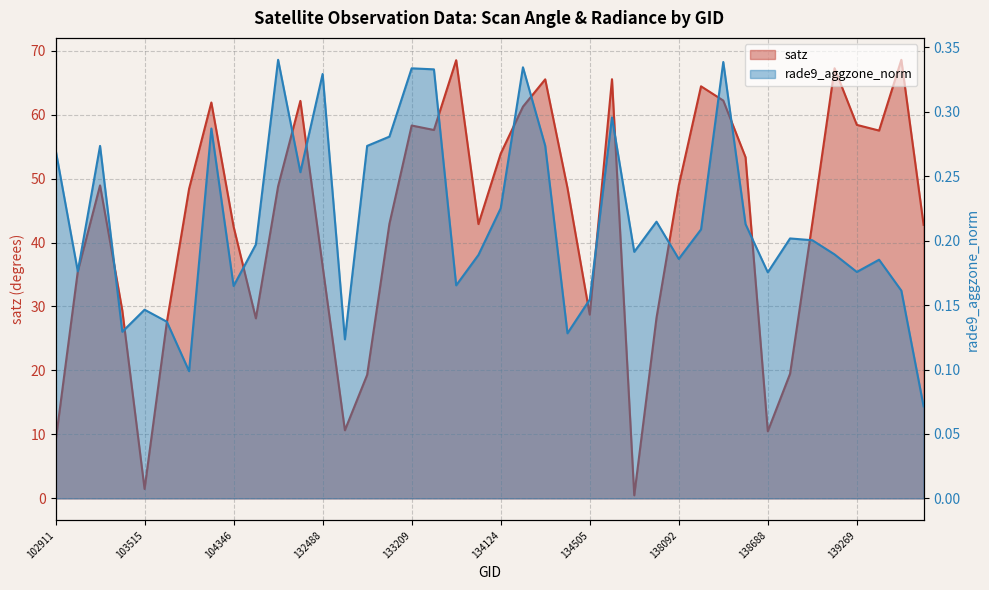

How many lines are shown in the chart?

2